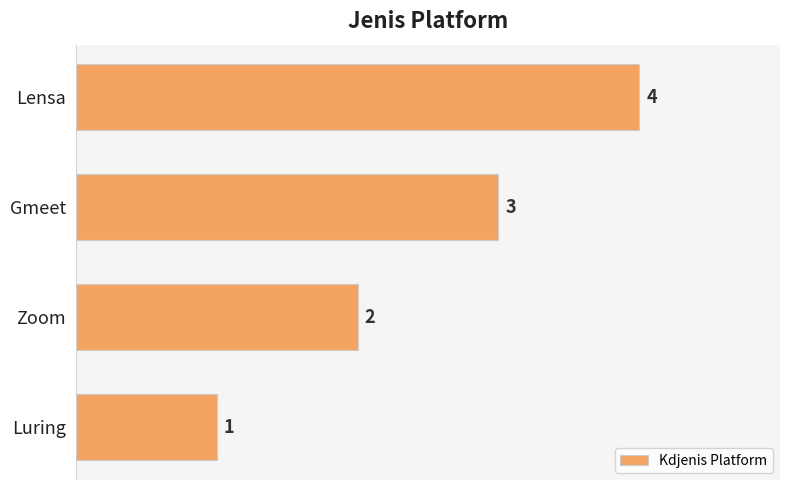

What is the minimum value shown in the chart?

1